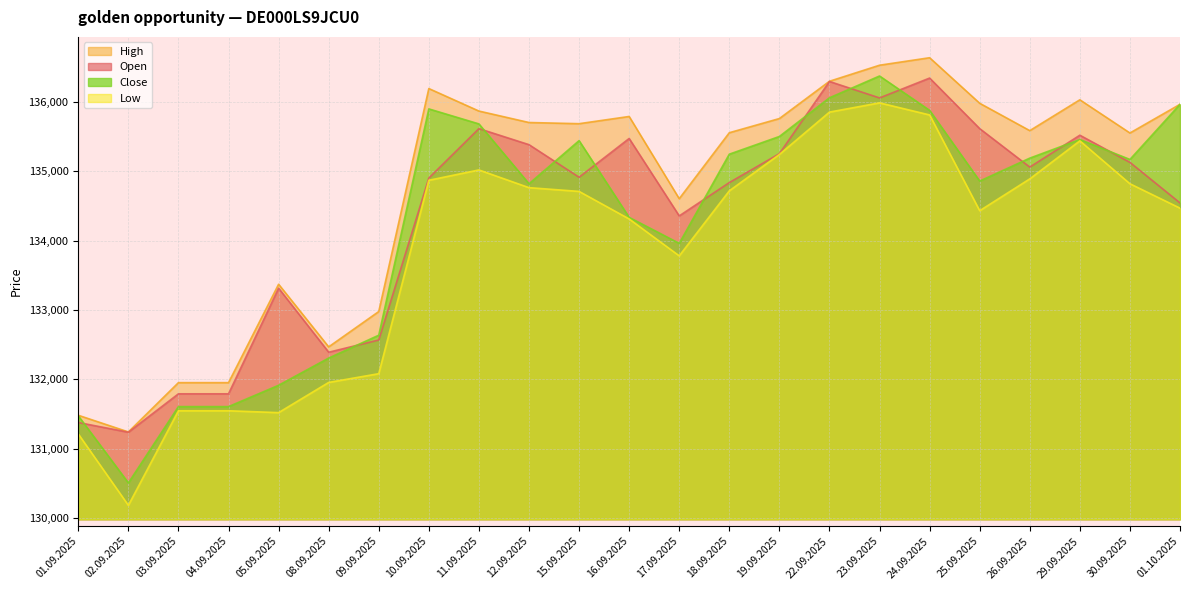

What is the greatest value displayed?

136633